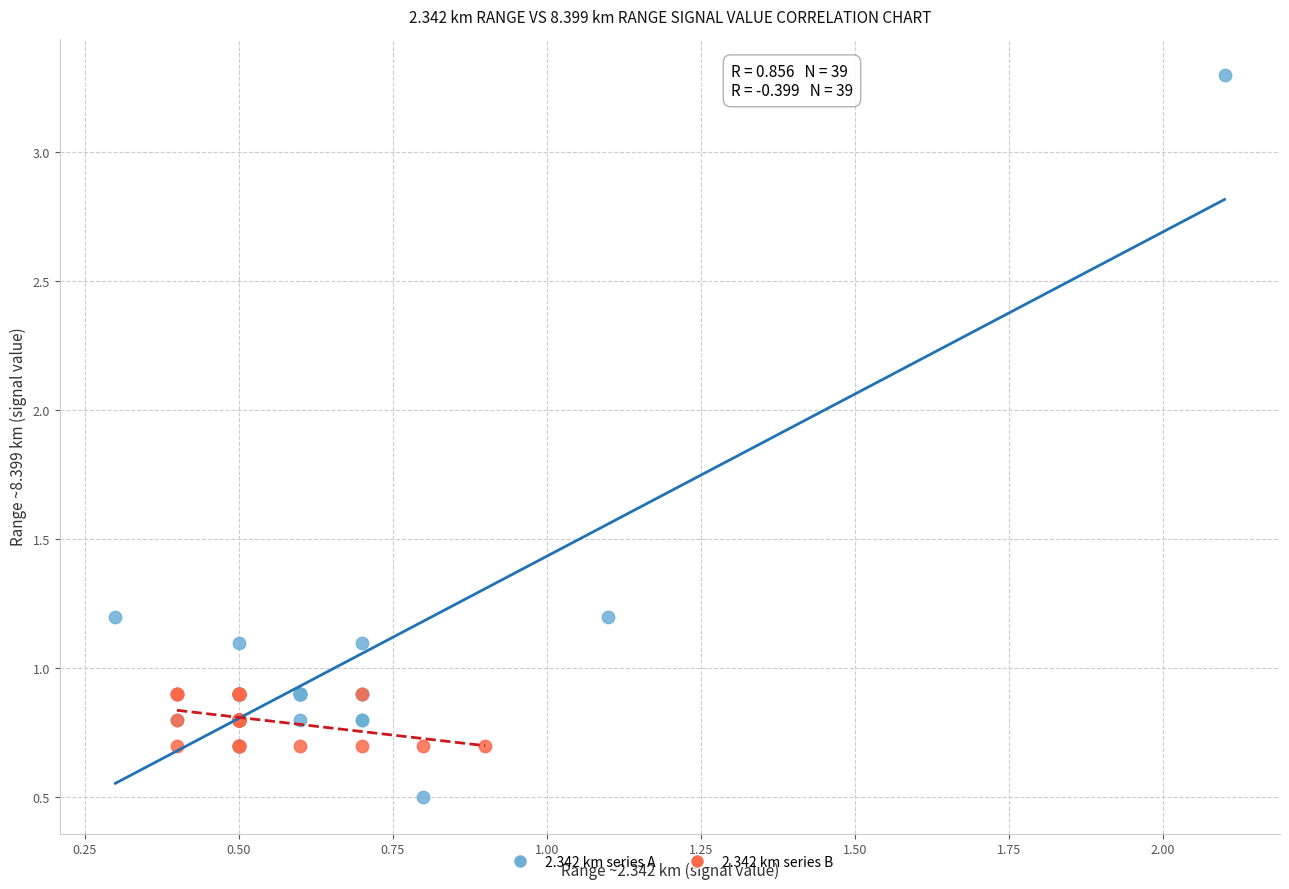

What are all the series names shown in the legend?

2.342 km series A, 2.342 km series B